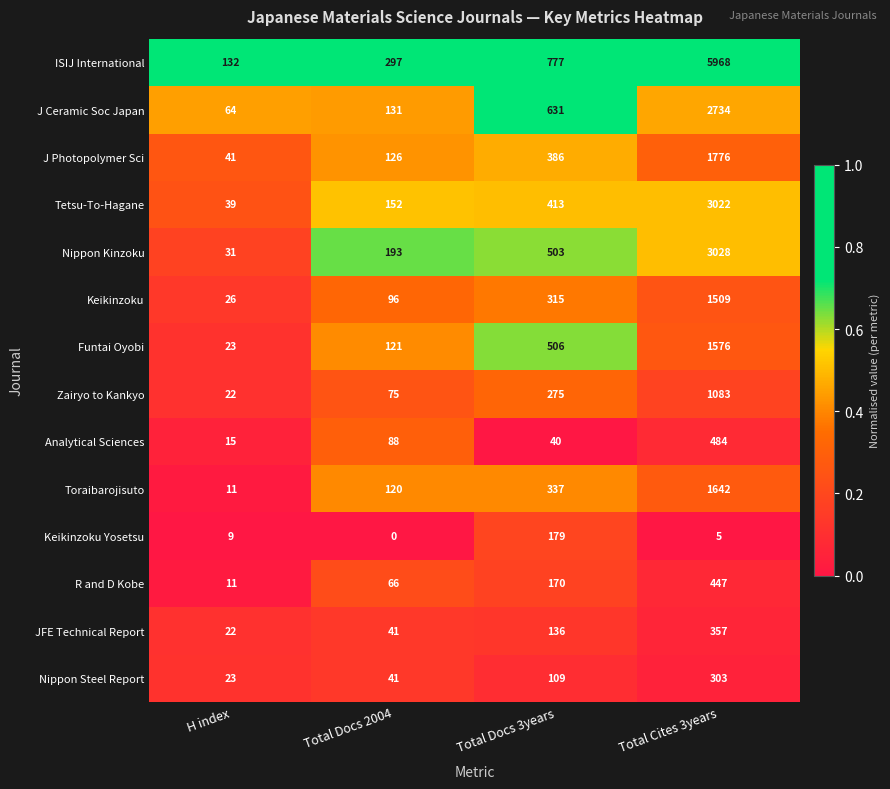

Between H index and Total Docs 3years, which series saw the biggest shift?

ISIJ International